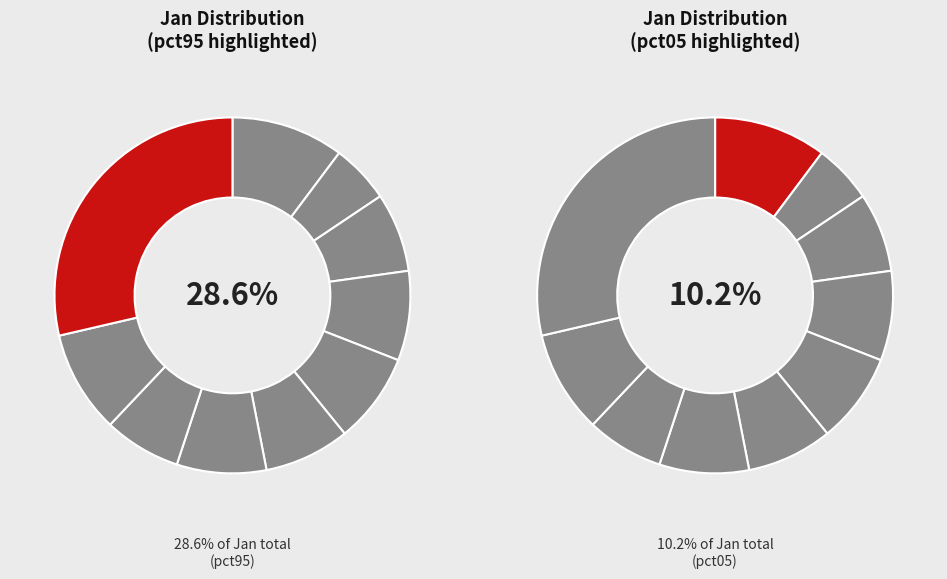

To the nearest percent, what is the combined percentage of pct35 and pct85?

17%